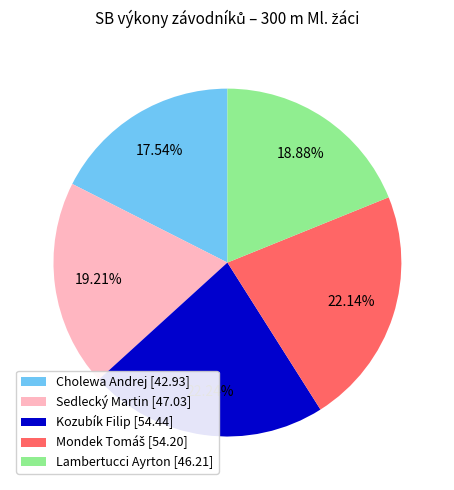

To the nearest percent, what is the difference between the Cholewa Andrej and Lambertucci Ayrton slice percentages?

1%